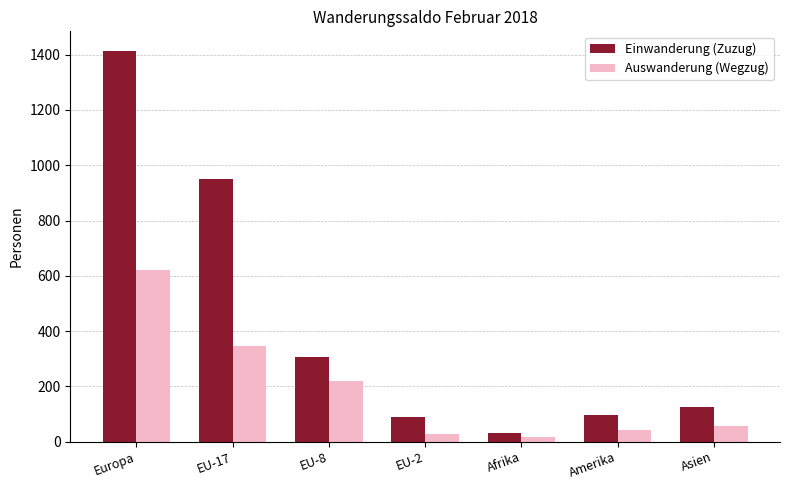

What are all the series names shown in the legend?

Einwanderung (Zuzug), Auswanderung (Wegzug)